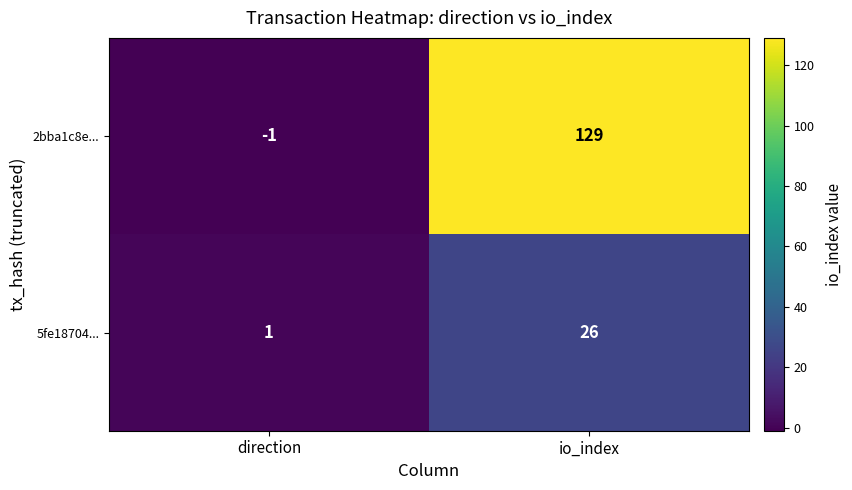

What is the total value across all series at io_index?

155